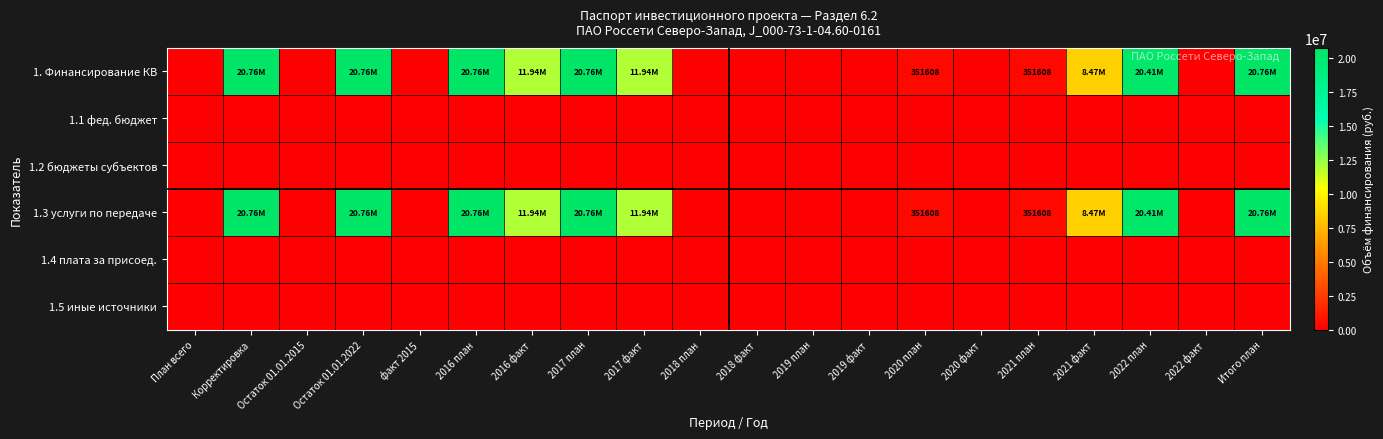

Between 2019 план and 2022 факт, which series saw the biggest shift?

1. Финансирование КВ